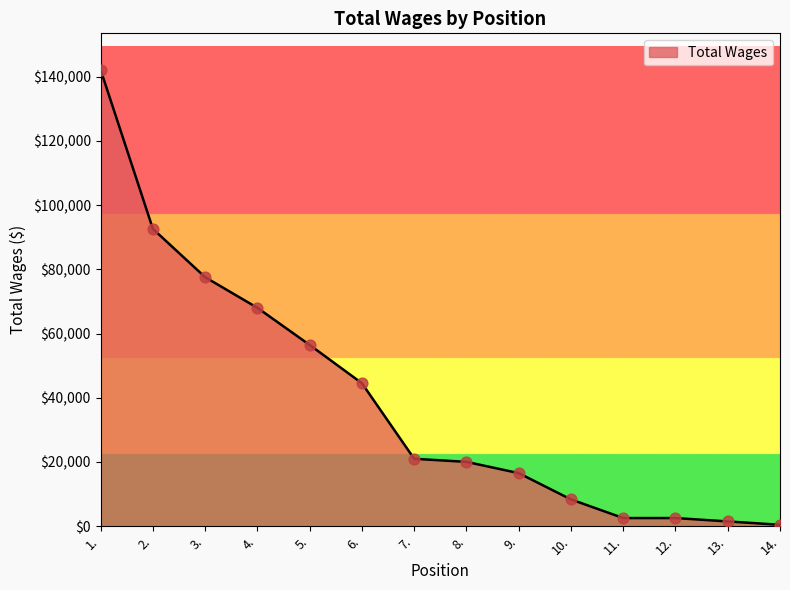

Which has a higher value, 7. or 5.?

5.